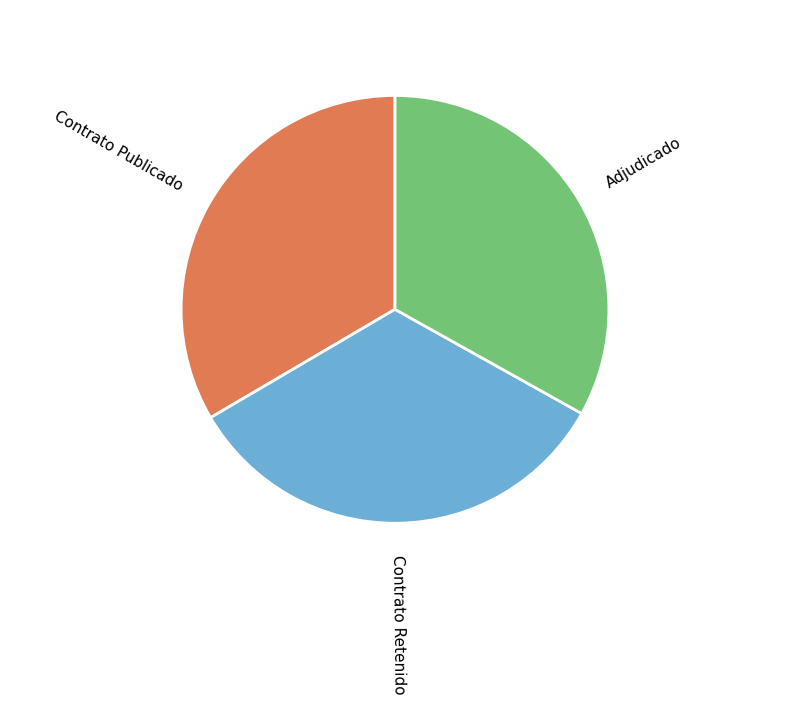

How many segments does this pie chart have?

3